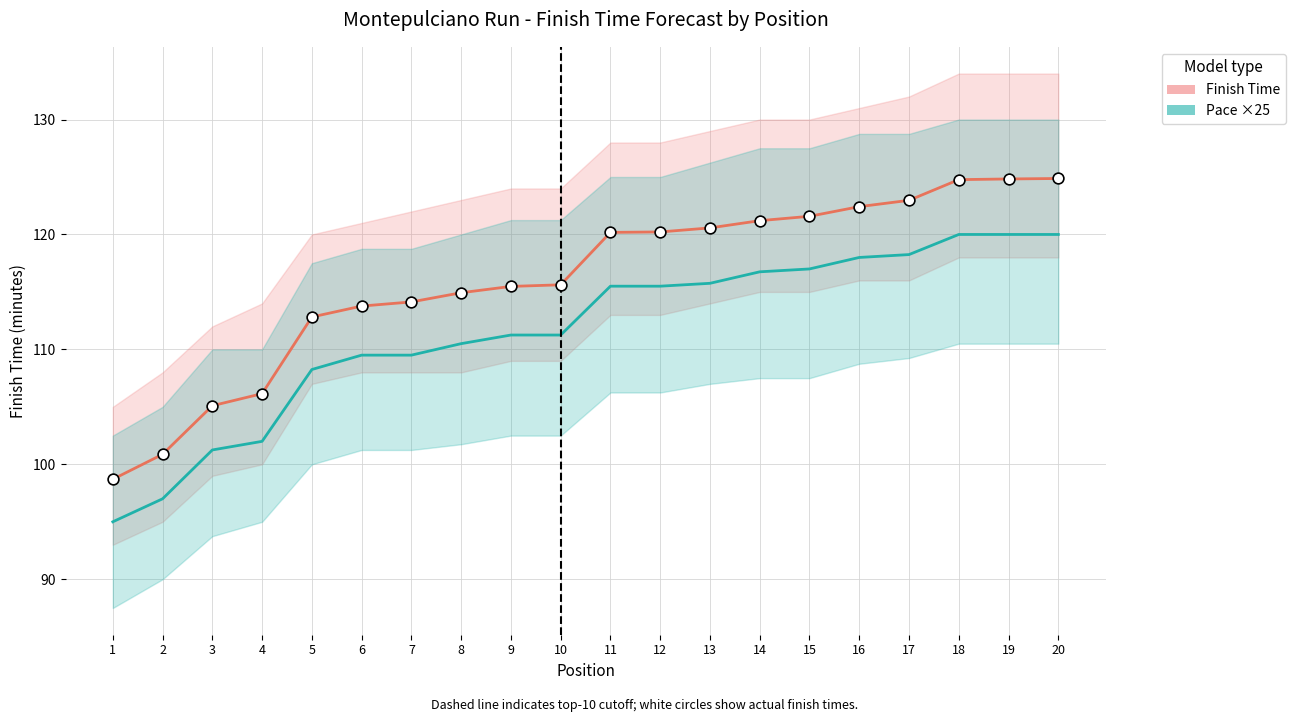

Which series reaches the minimum Y coordinate?

Pace (min/km ×25)